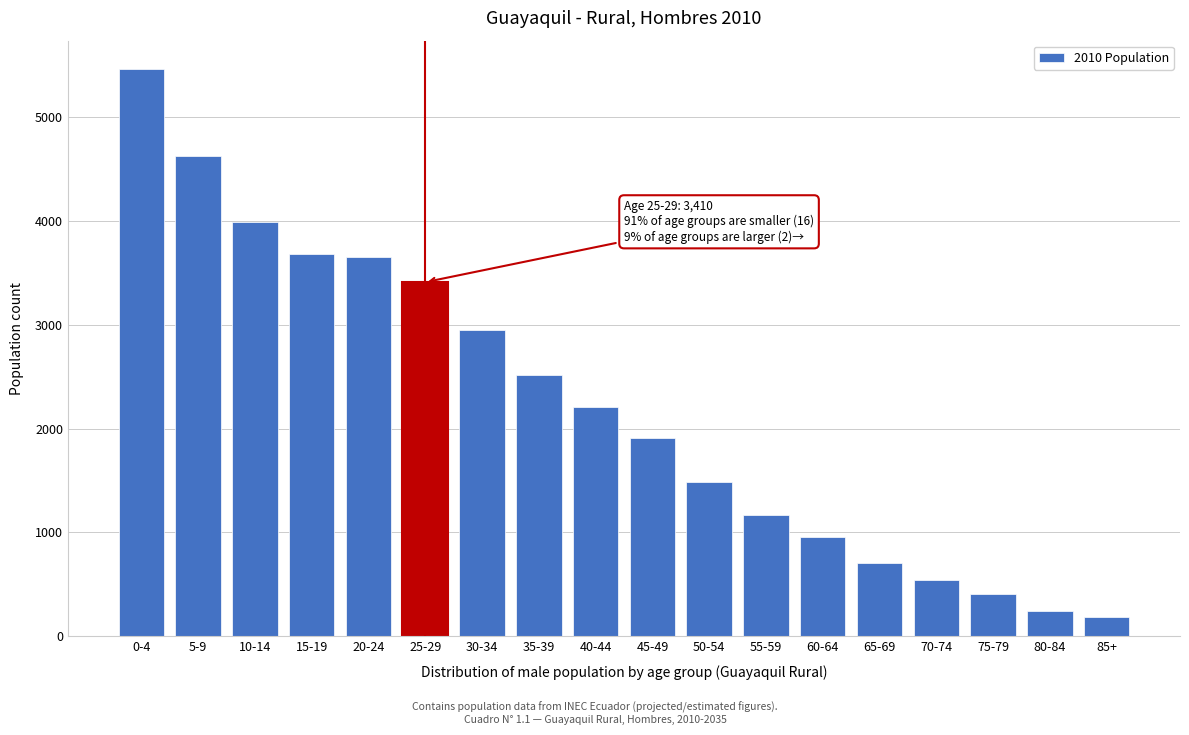

Reading left to right, extract all data points from this chart.

0-4=5463	5-9=4627	10-14=3994	15-19=3681	20-24=3652	25-29=3410	30-34=2954	35-39=2518	40-44=2209	45-49=1910	50-54=1488	55-59=1171	60-64=951	65-69=703	70-74=541	75-79=408	80-84=246	85+=181